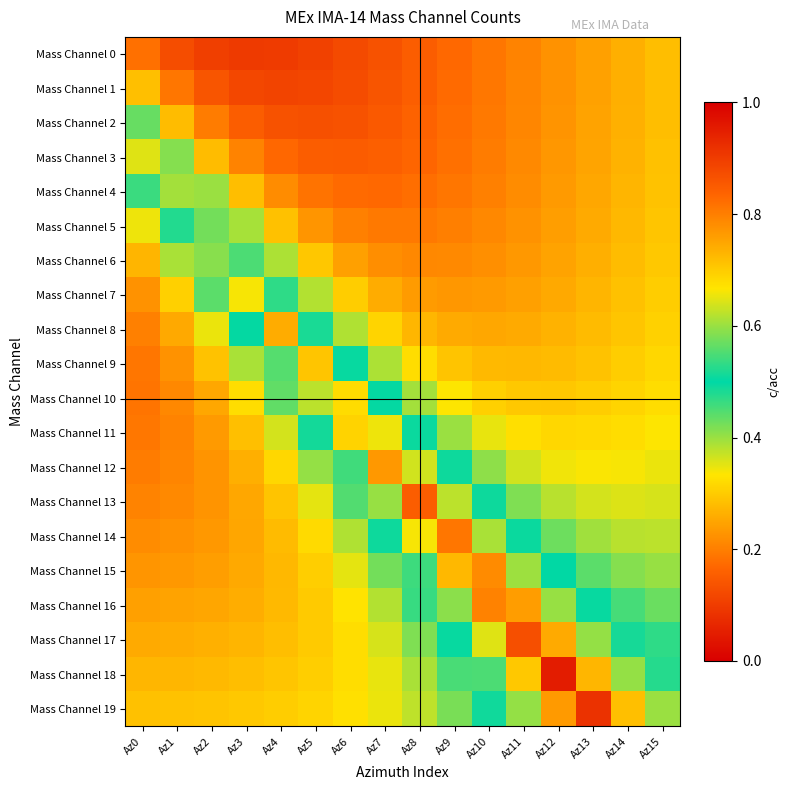

Rank the series at Az4 from lowest to highest value.

Mass Channel 0, Mass Channel 1, Mass Channel 2, Mass Channel 3, Mass Channel 4, Mass Channel 15, Mass Channel 16, Mass Channel 14, Mass Channel 17, Mass Channel 5, Mass Channel 13, Mass Channel 18, Mass Channel 19, Mass Channel 12, Mass Channel 11, Mass Channel 6, Mass Channel 10, Mass Channel 7, Mass Channel 9, Mass Channel 8